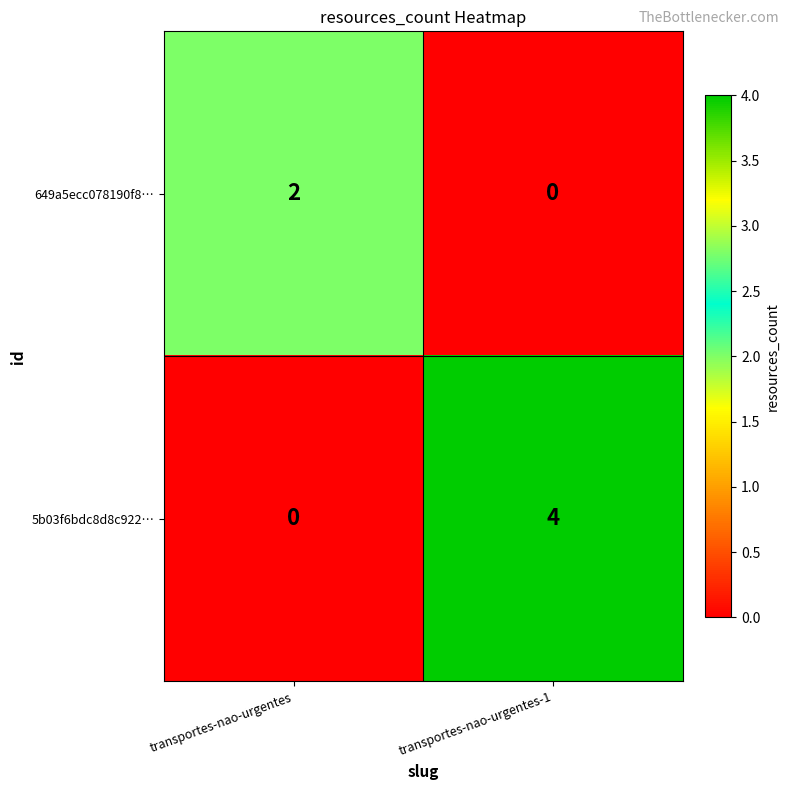

Where is 5b03f6bdc8d8c922… nearest to the value 2?

transportes-nao-urgentes